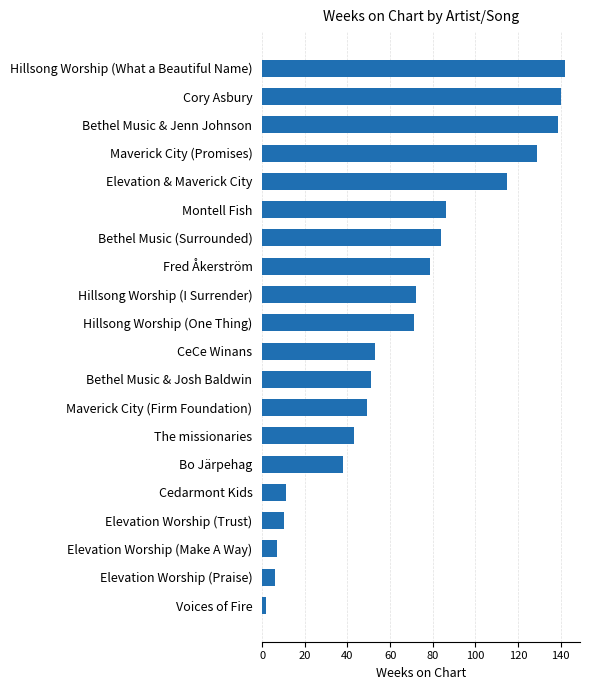

Which has a higher value, The missionaries or Elevation Worship (Trust)?

The missionaries